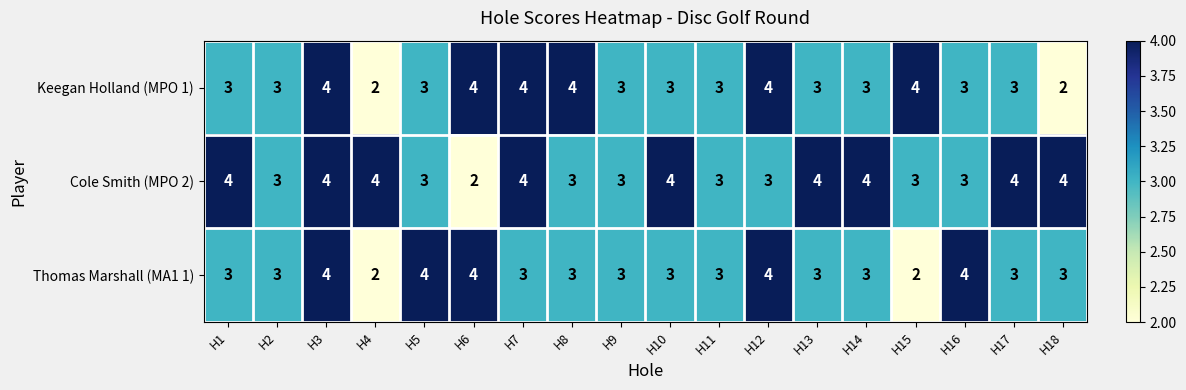

At which category is the sum across all series the highest?

H3